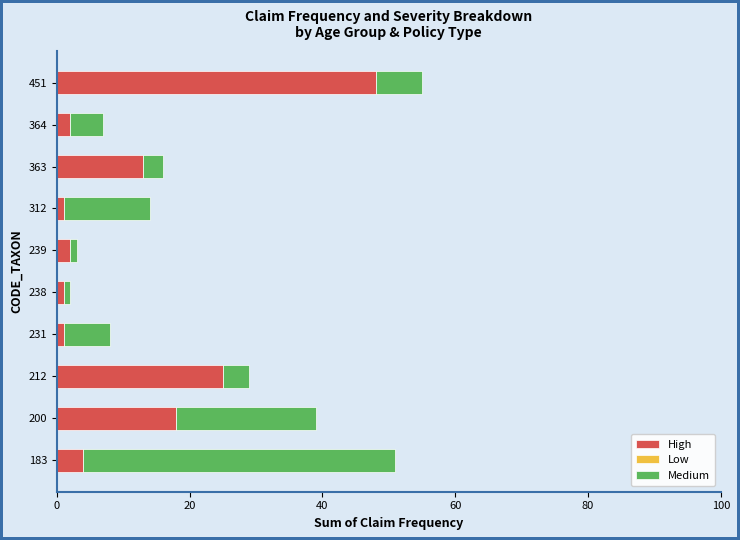

What is the sum of the High values at 364 and 212?

27